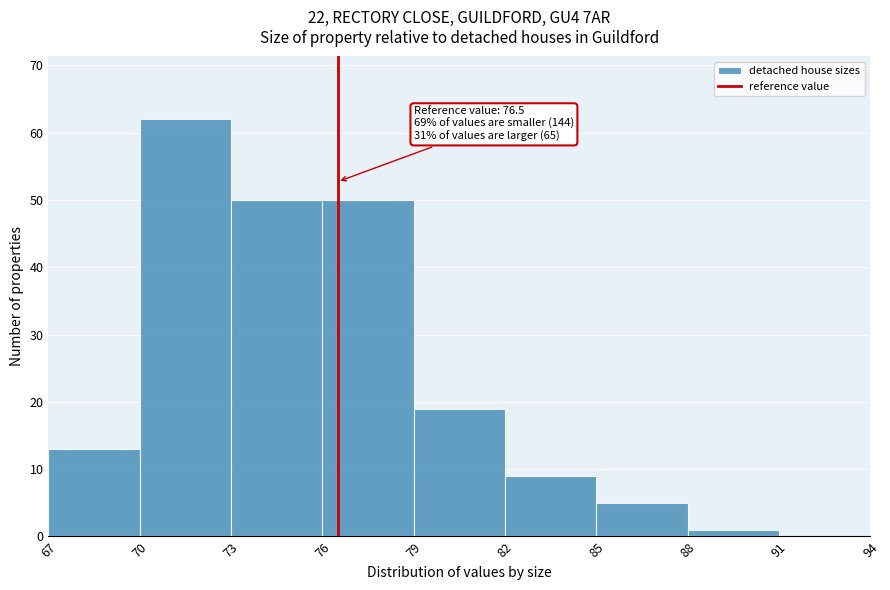

Which range on the x-axis has the tallest bar?

70 to 73